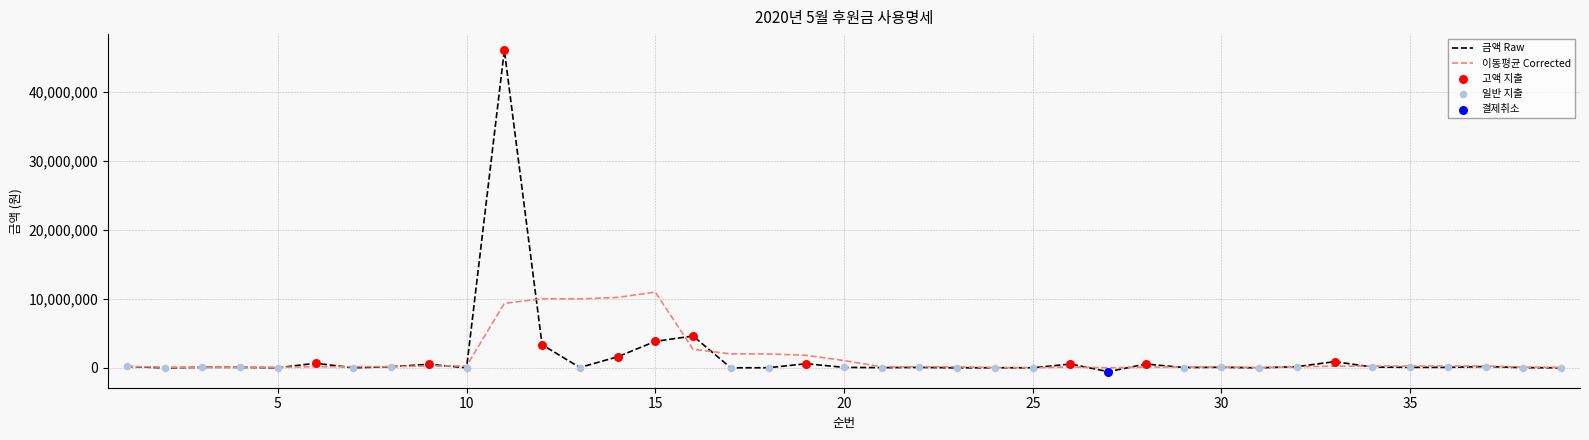

List the series in order of their peak value, highest first.

금액 Raw, 이동평균 Corrected